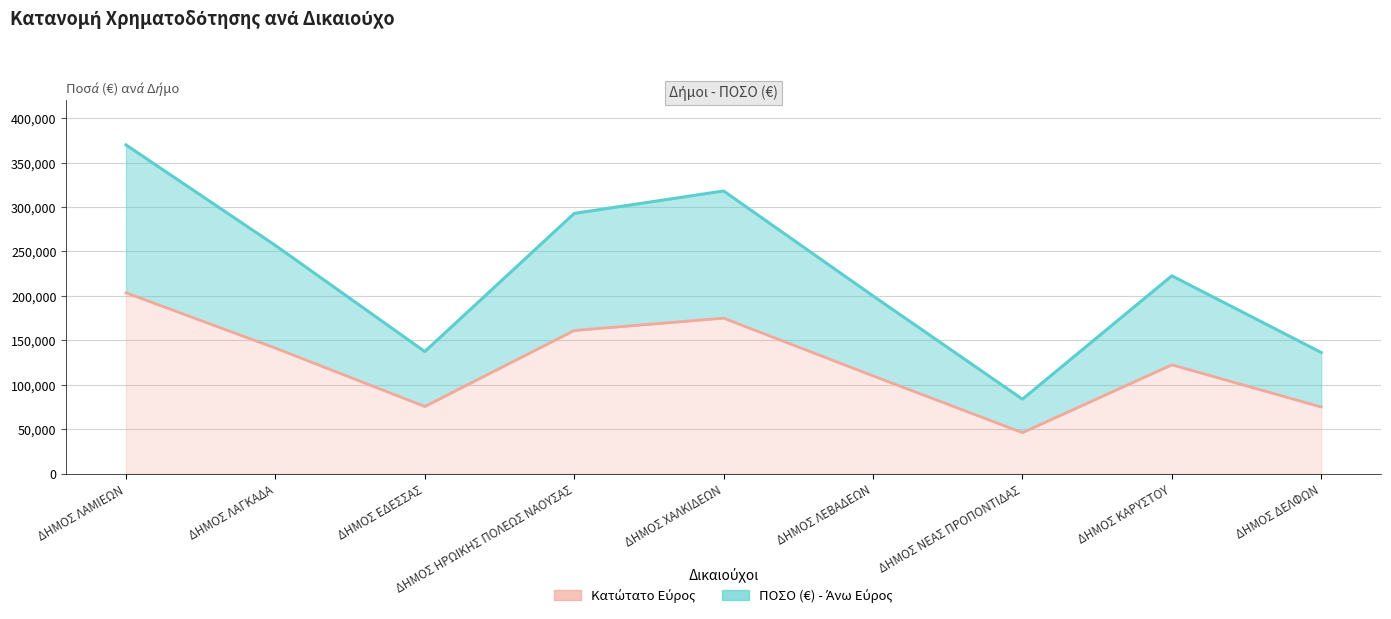

At which category does ΠΟΣΟ (€) - κατώτατο reach its first local peak?

ΔΗΜΟΣ ΧΑΛΚΙΔΕΩΝ